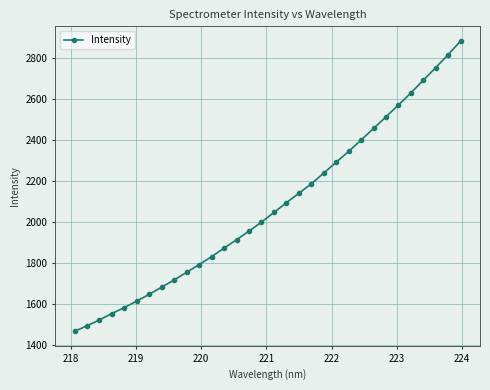

What is the maximum value shown in the chart?

2882.7